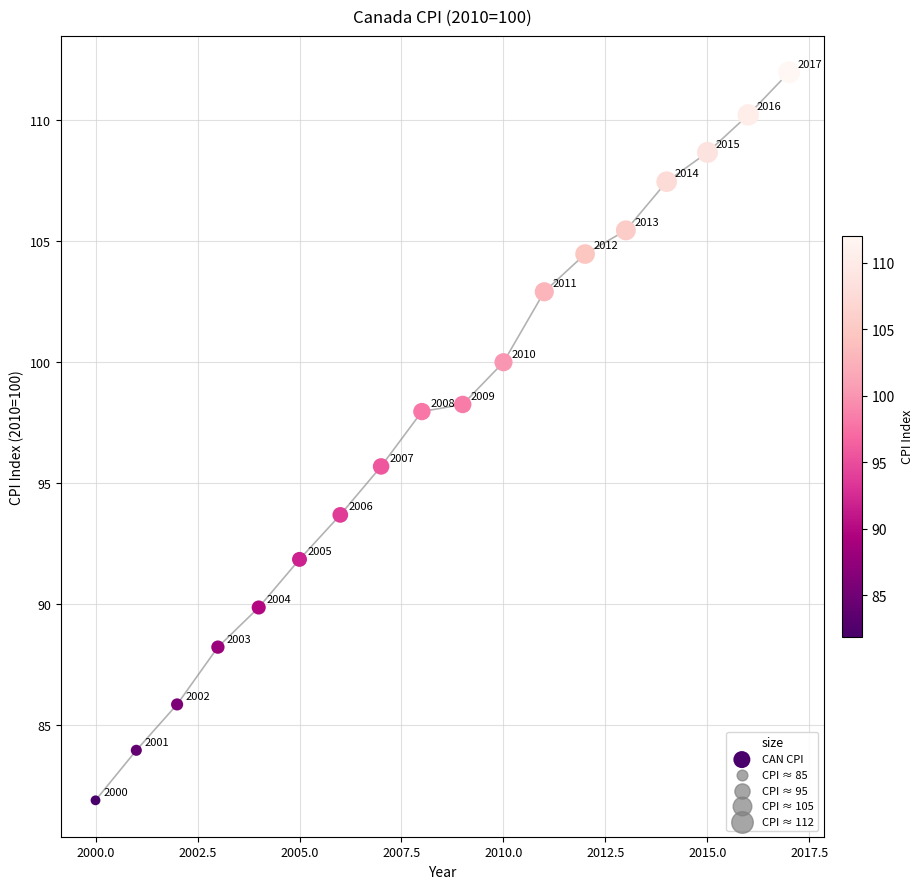

What Y value in the scatter plot is closest to 96?

95.7